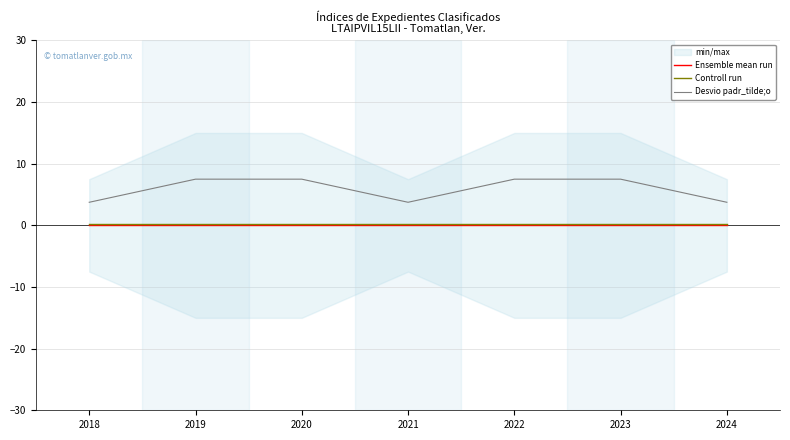

What is the average value of the Desvio padr_tilde;o series?

5.9